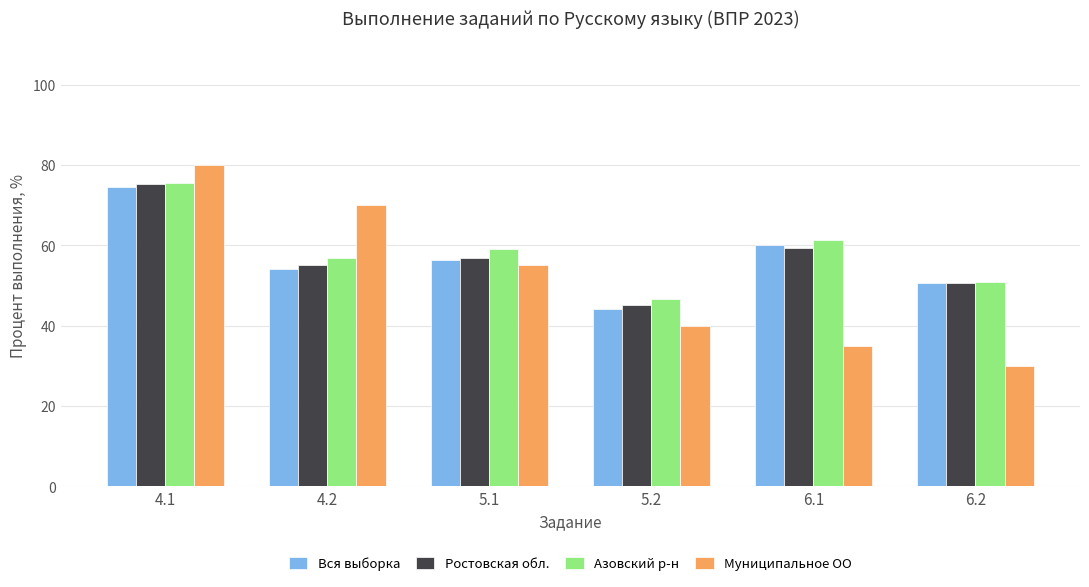

At which label is Муниципальное ОО closest to 55?

5.1